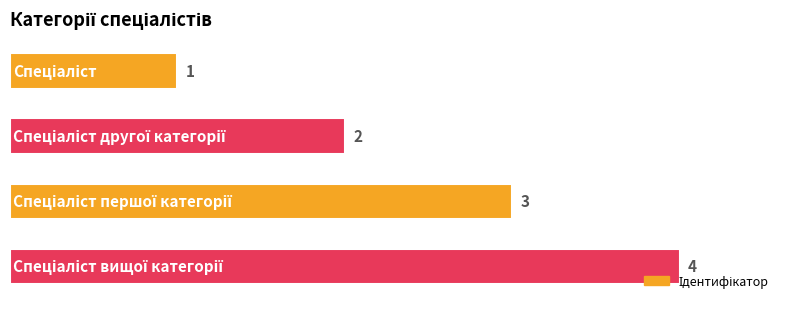

At which label is the value closest to 2?

1.0